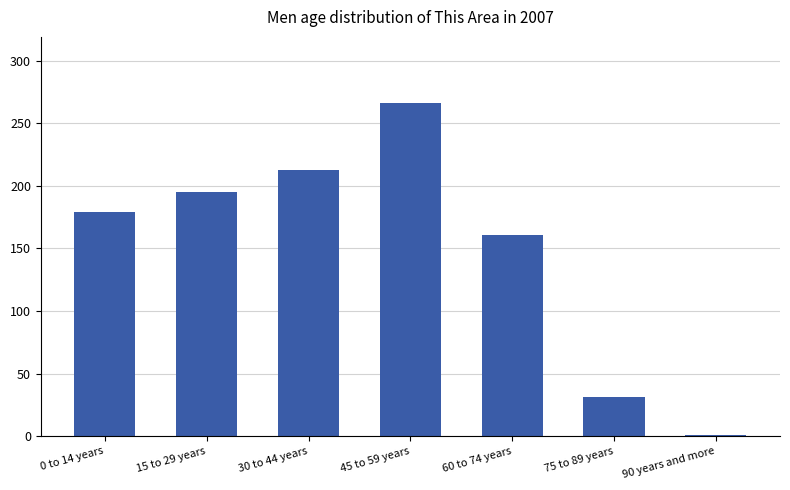

Where is the data nearest to the value 133?

60 to 74 years